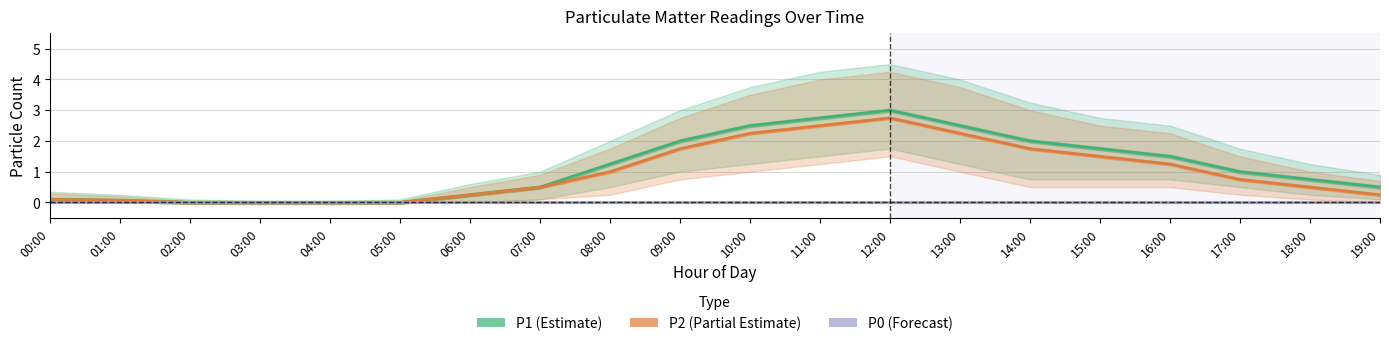

At how many categories does at least one series exceed 2?

4